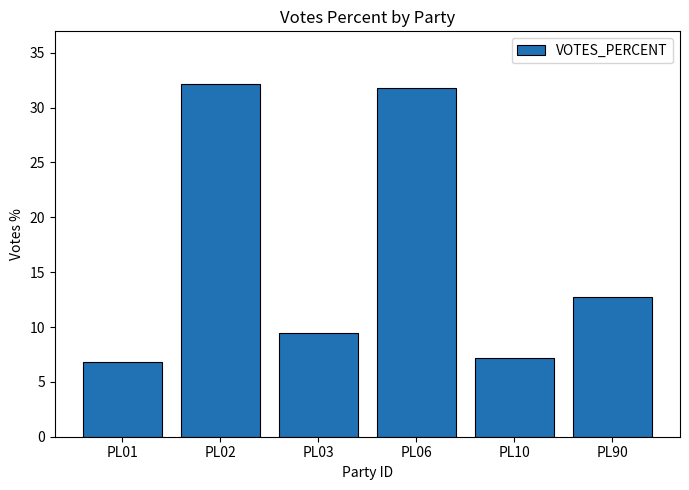

What is the average value?

16.7